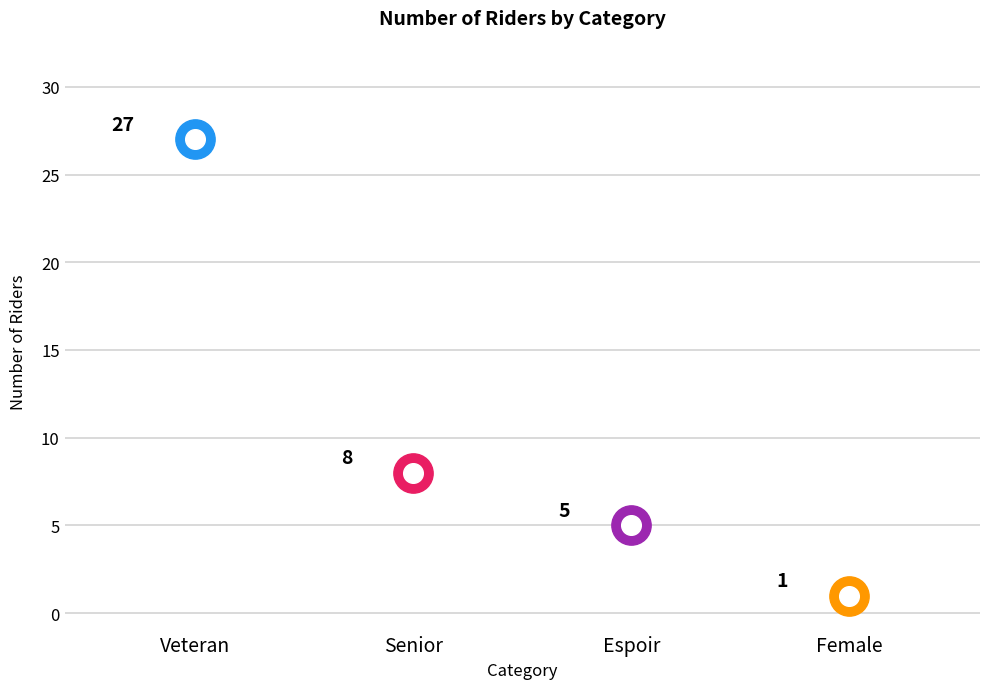

What is the change in value from Senior to Espoir?

-3